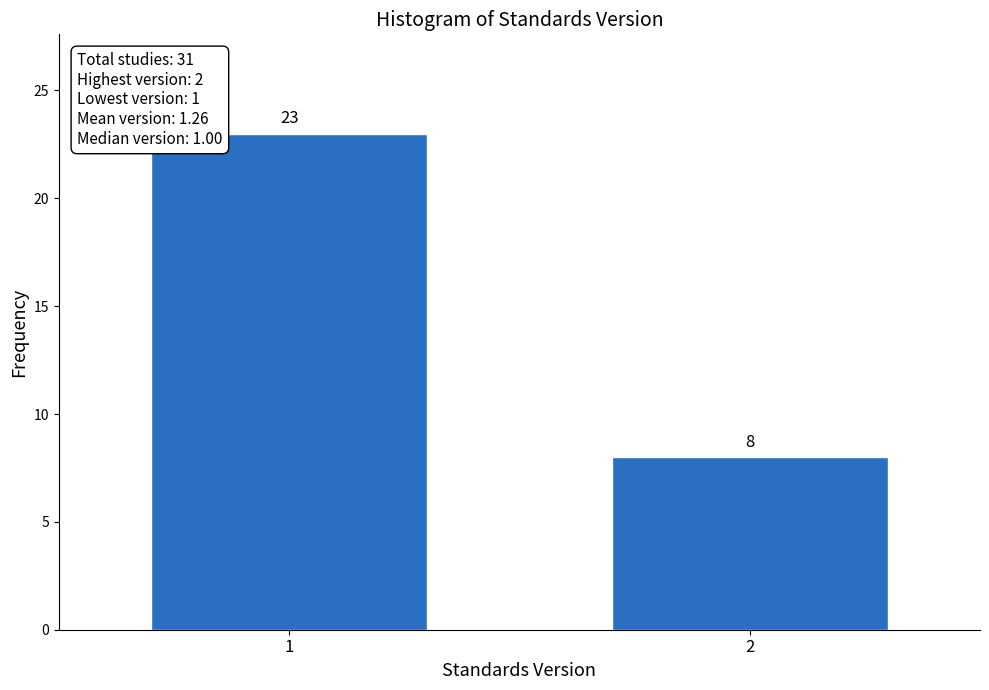

Reading left to right, list all the values displayed in this chart.

1=23	2=8